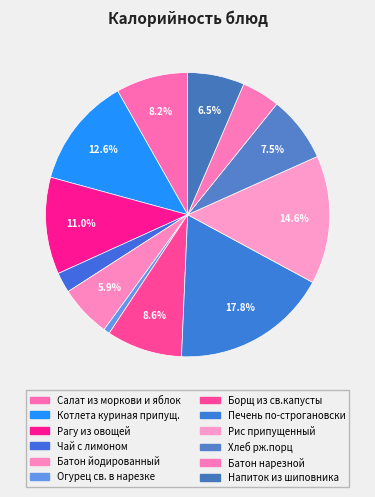

Does Хлеб рж.порц account for over 50% of the chart?

No